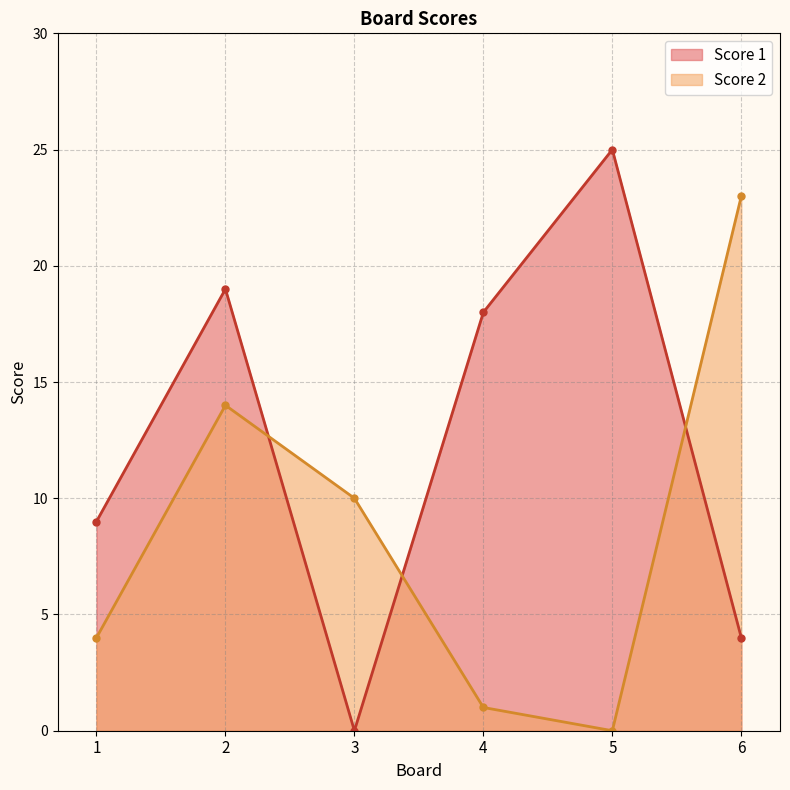

Reading left to right, list all the values displayed in this chart.

Score 1: 1=9	2=19	3=0	4=18	5=25	6=4
Score 2: 1=4	2=14	3=10	4=1	5=0	6=23